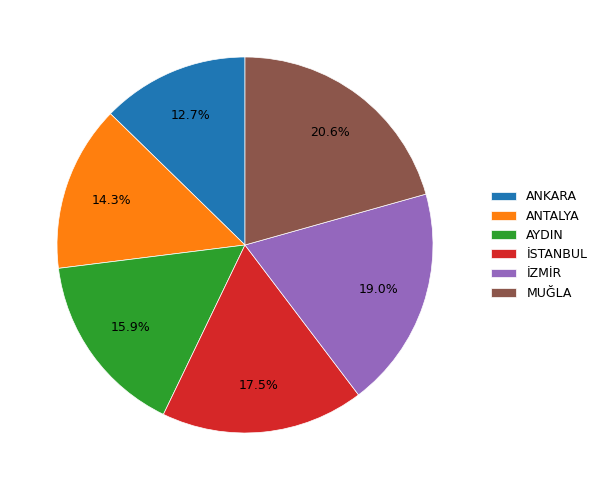

To the nearest percent, what is the difference between the İSTANBUL and AYDIN slice percentages?

2%